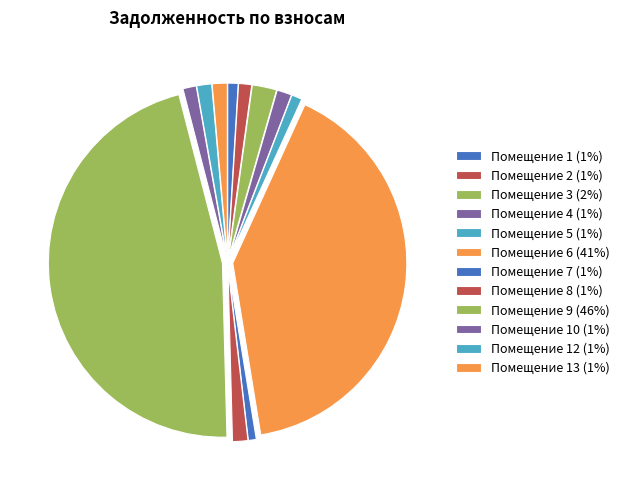

Rank the categories by value from lowest to highest.

7, 1, 5, 2, 10, 4, 12, 13, 8, 3, 6, 9